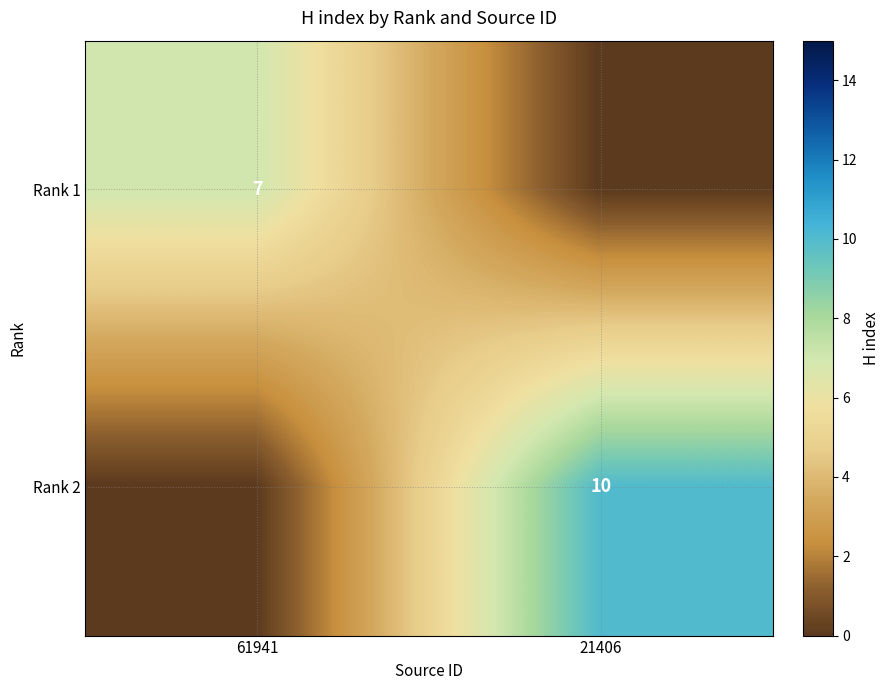

The Rank 2 series shows 5 at 21406. True or false?

False